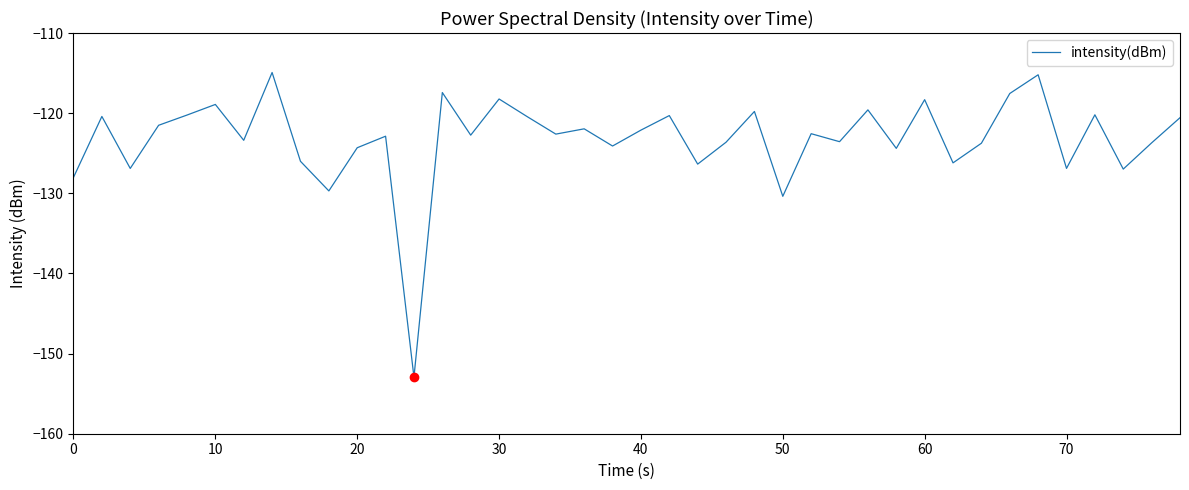

What is the difference between the maximum and minimum values?

38.0